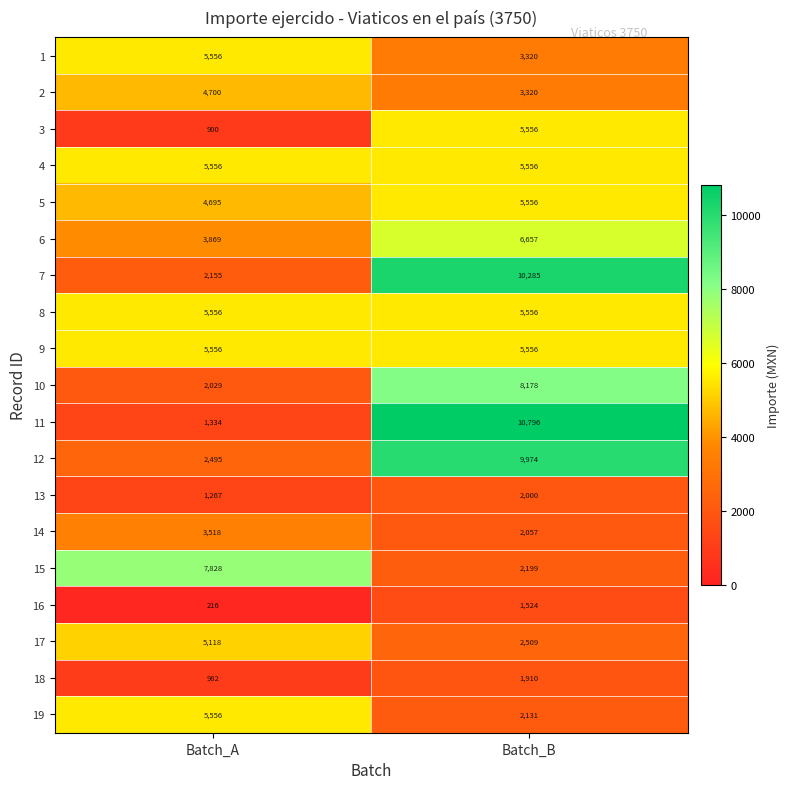

Which category has the lowest value across all series?

Batch_A